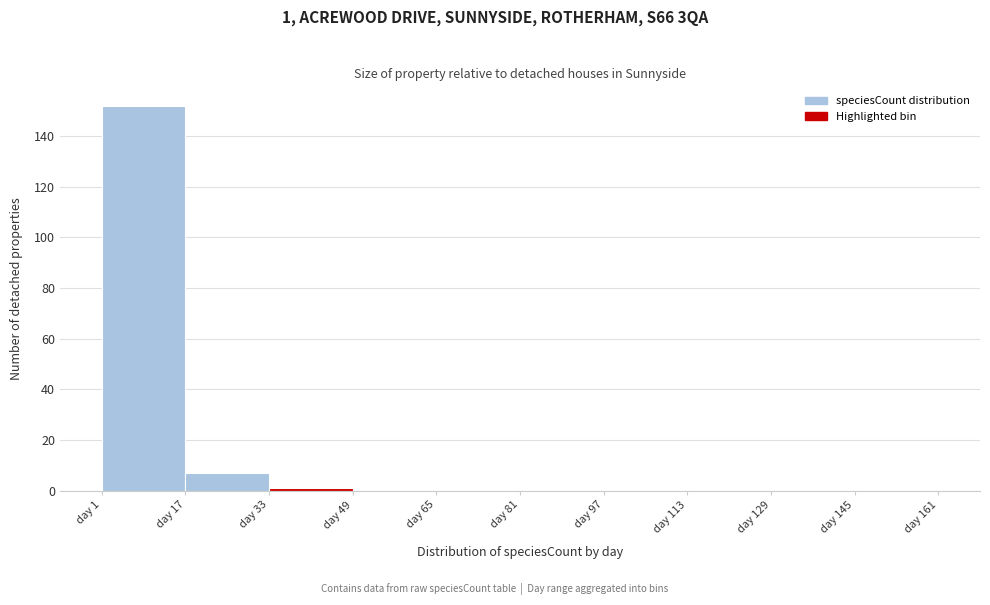

Which range on the x-axis has the tallest bar?

1 to 17